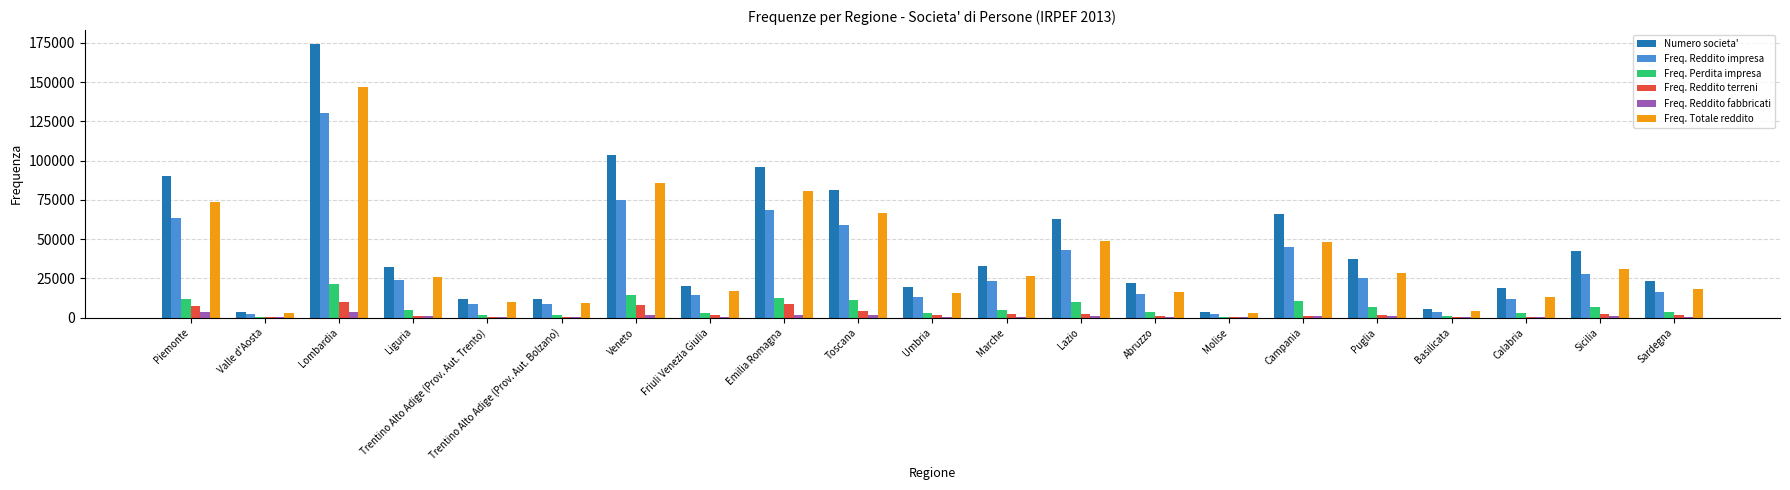

True or false: Freq. Reddito impresa has a value of 80182 at Toscana.

False